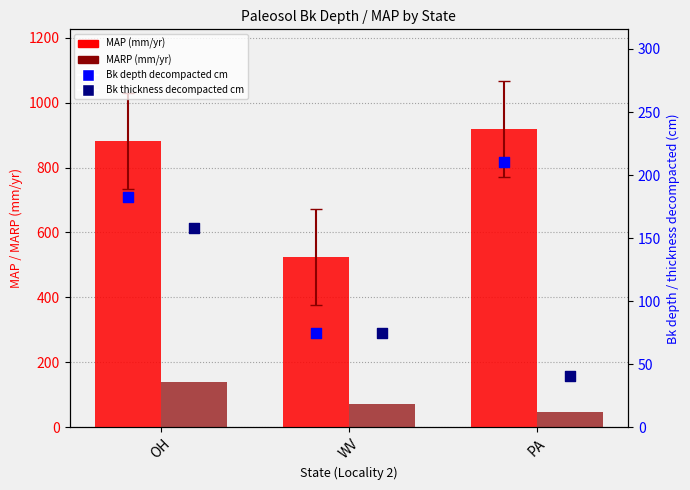

What are all the series names shown in the legend?

MAP (mm/yr), MARP (mm/yr), Bk depth decompacted cm, Bk thickness decompacted cm